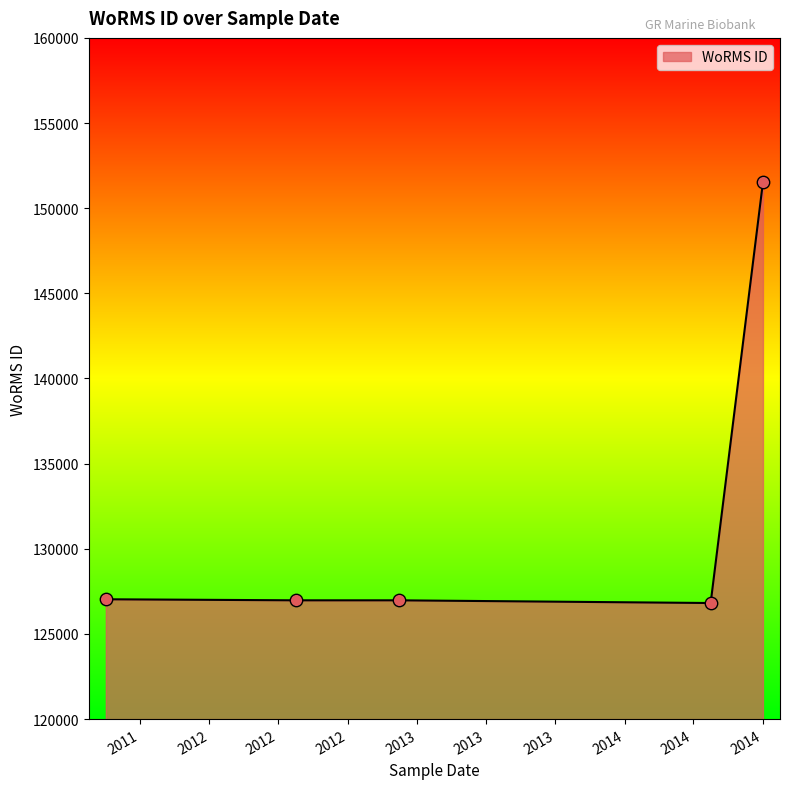

What is the average value?

131865